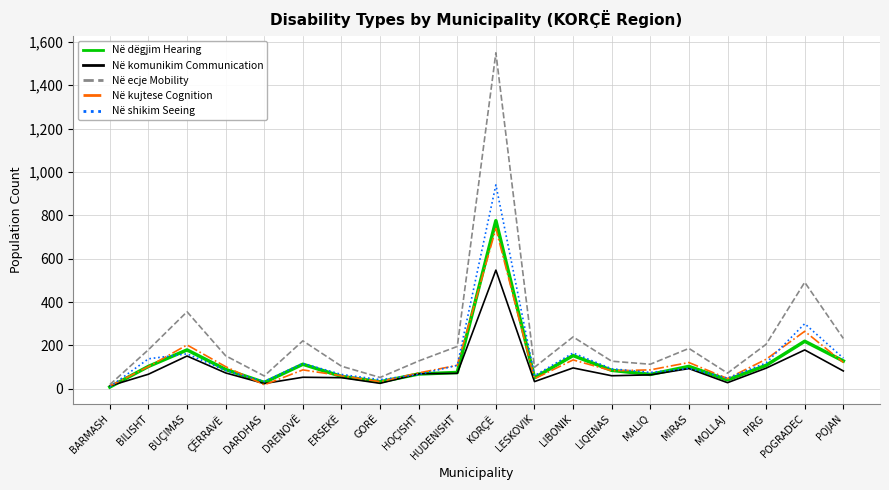

What are all the series names shown in the legend?

Në dëgjim Hearing, Në komunikim Communication, Në ecje Mobility, Në kujtese Cognition, Në shikim Seeing